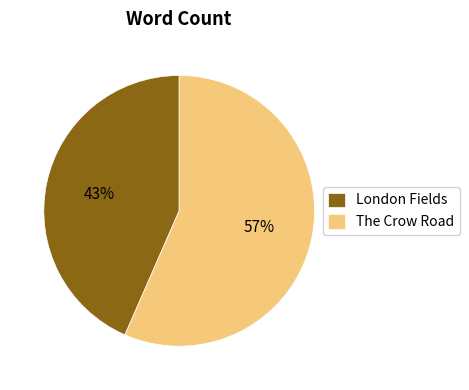

What percentage is the The Crow Road slice, to the nearest percent?

57%